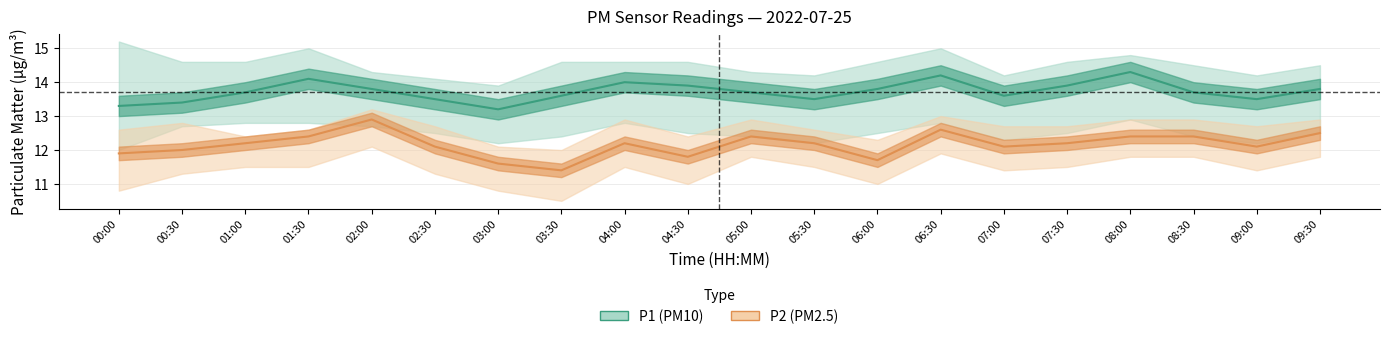

Reading left to right, extract all data points from this chart.

P1: 00:00=13.3	00:30=13.4	01:00=13.7	01:30=14.1	02:00=13.8	02:30=13.5	03:00=13.2	03:30=13.6	04:00=14.0	04:30=13.9	05:00=13.7	05:30=13.5	06:00=13.8	06:30=14.2	07:00=13.6	07:30=13.9	08:00=14.3	08:30=13.7	09:00=13.5	09:30=13.8
P2: 00:00=11.9	00:30=12.0	01:00=12.2	01:30=12.4	02:00=12.9	02:30=12.1	03:00=11.6	03:30=11.4	04:00=12.2	04:30=11.8	05:00=12.4	05:30=12.2	06:00=11.7	06:30=12.6	07:00=12.1	07:30=12.2	08:00=12.4	08:30=12.4	09:00=12.1	09:30=12.5